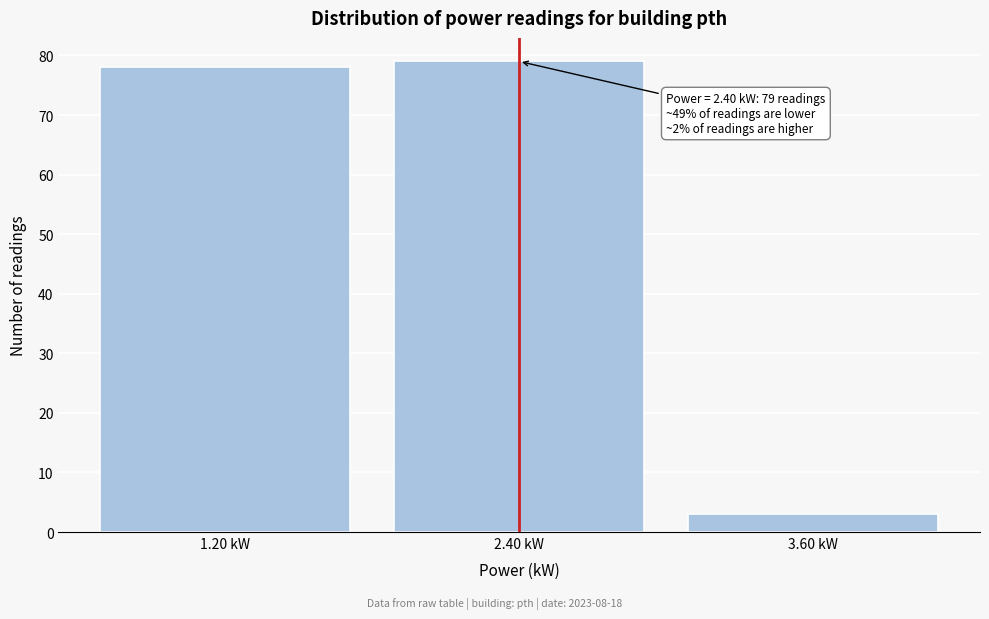

Over which range of the x-axis is the bar tallest?

1.8 to 3.0